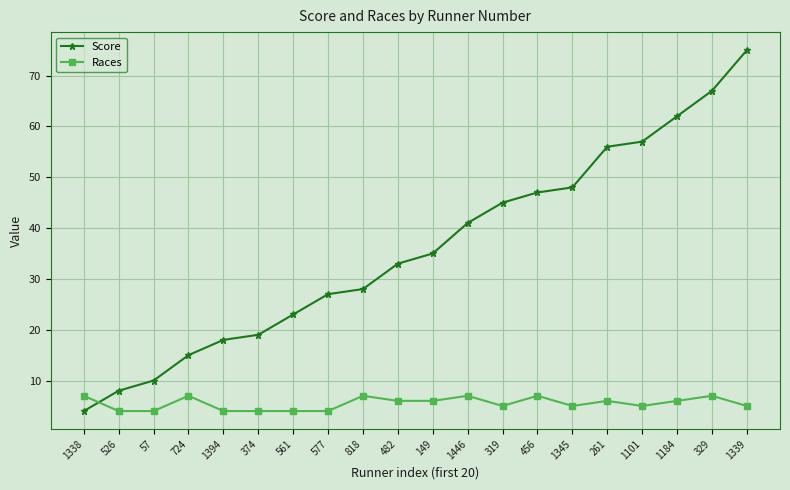

Count the number of categories in the chart.

20